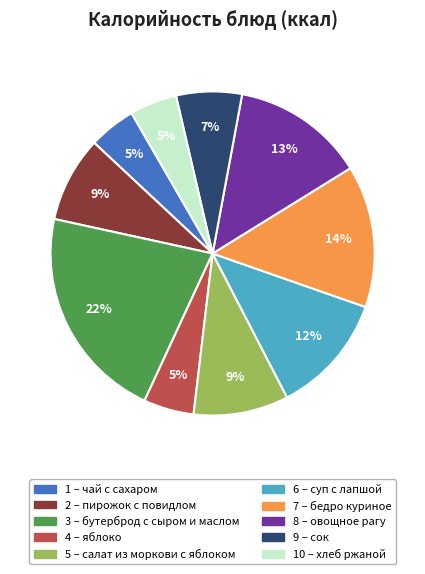

Is there any slice that represents more than half of the pie?

No